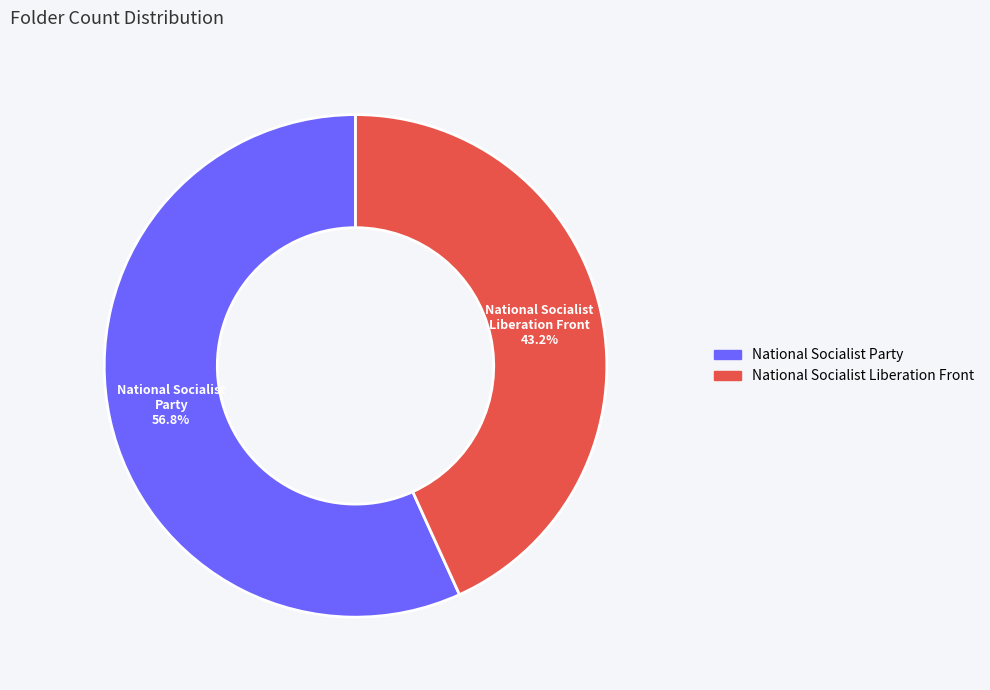

To the nearest percent, what is the combined percentage of National Socialist Liberation Front and National Socialist Party?

100%